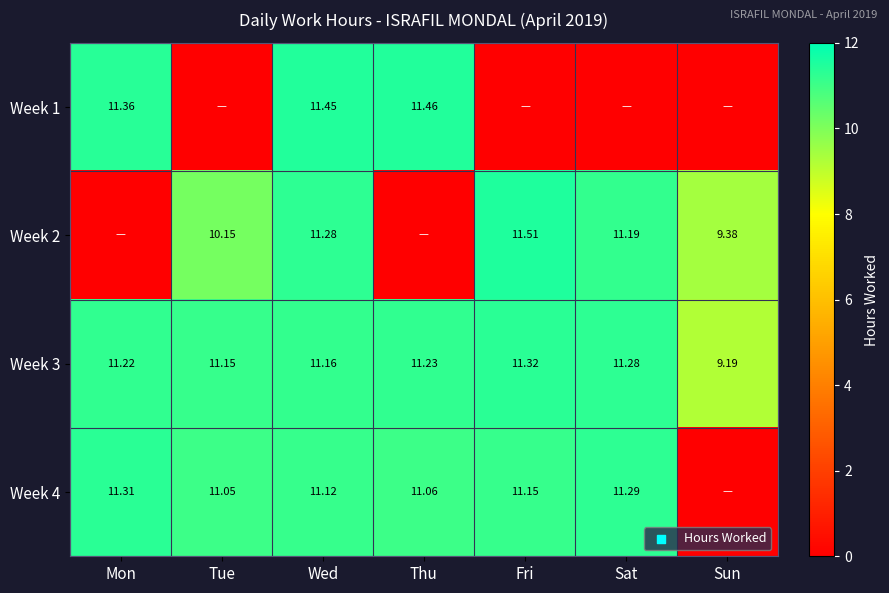

Rank the categories by Week 3 value from lowest to highest.

Sun, Tue, Wed, Mon, Thu, Sat, Fri